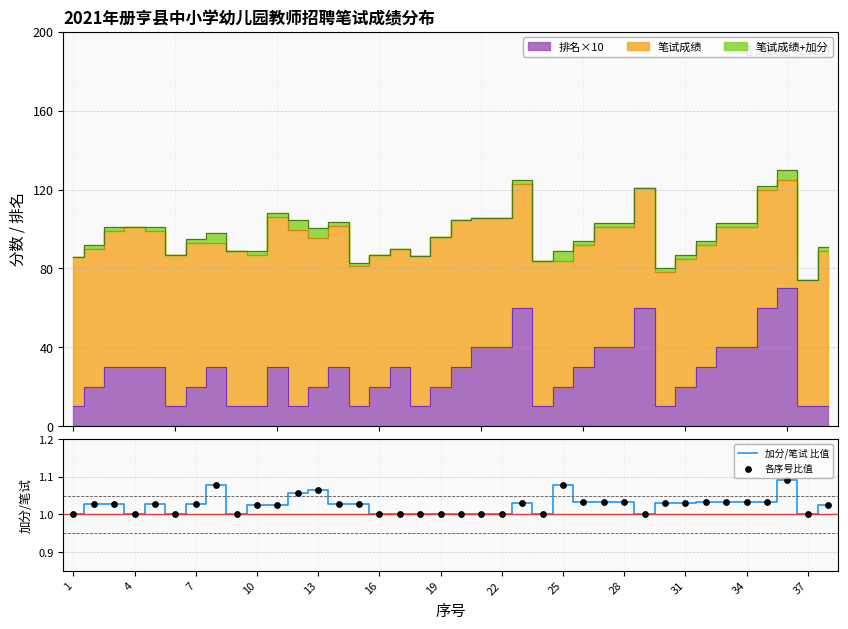

Is the value of 各序号比值 at 29 greater than the value of 加分/笔试 比值 at 20?

Yes